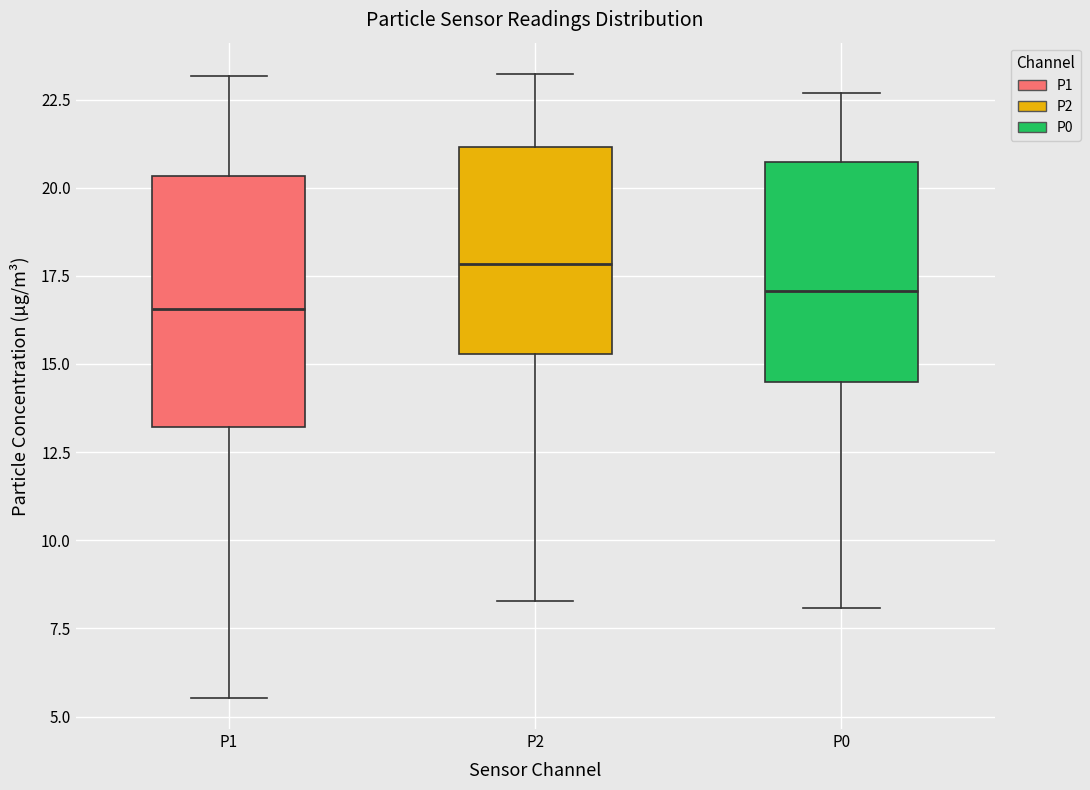

Comparing the boxes themselves (not the whiskers), which one is the tallest?

P1